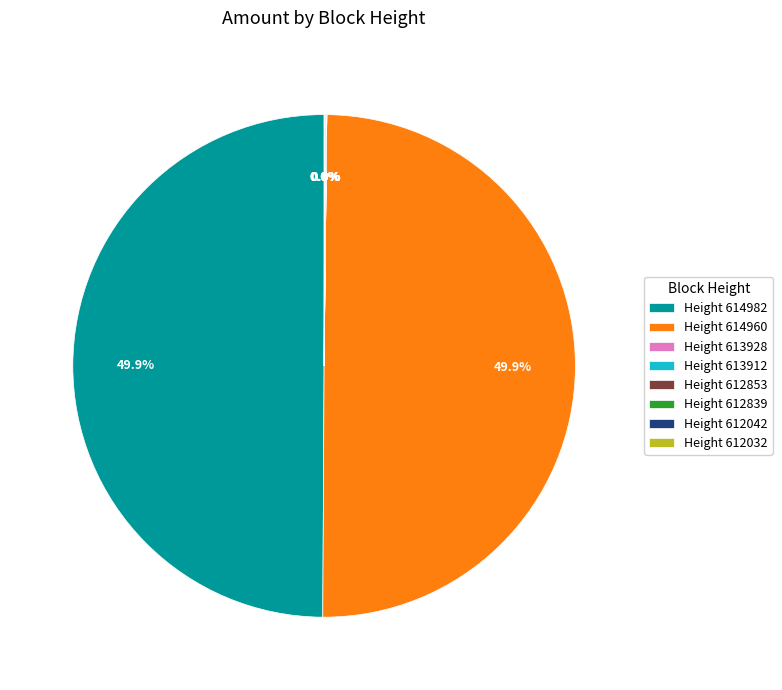

Combined, do Height 614982 and Height 614960 account for over 50%?

Yes